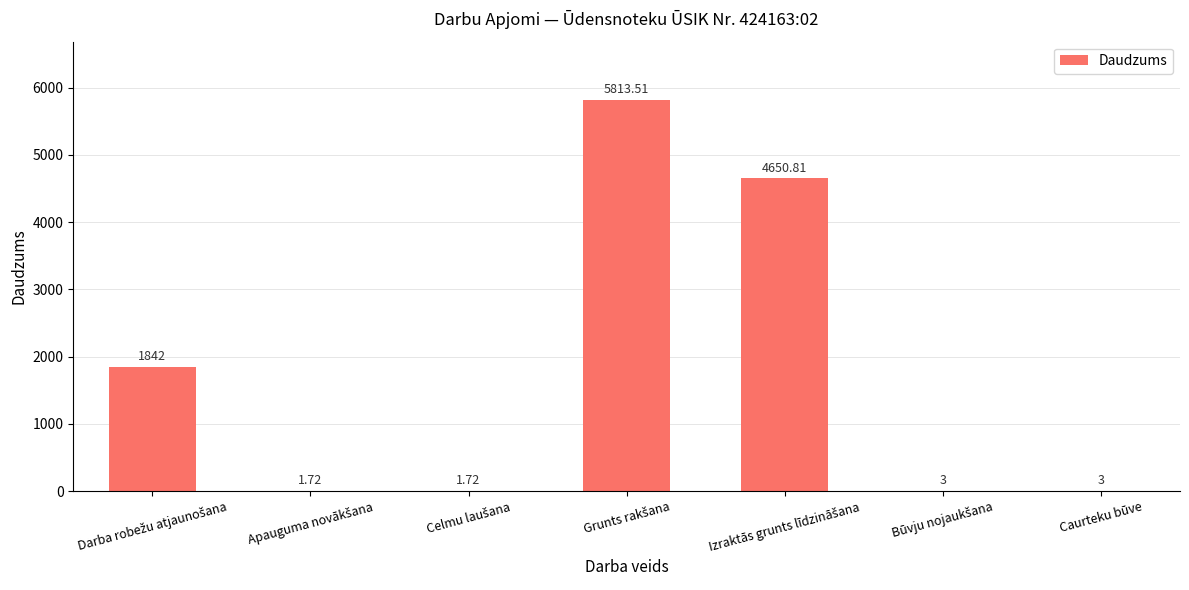

What is the sum of all values?

12315.8